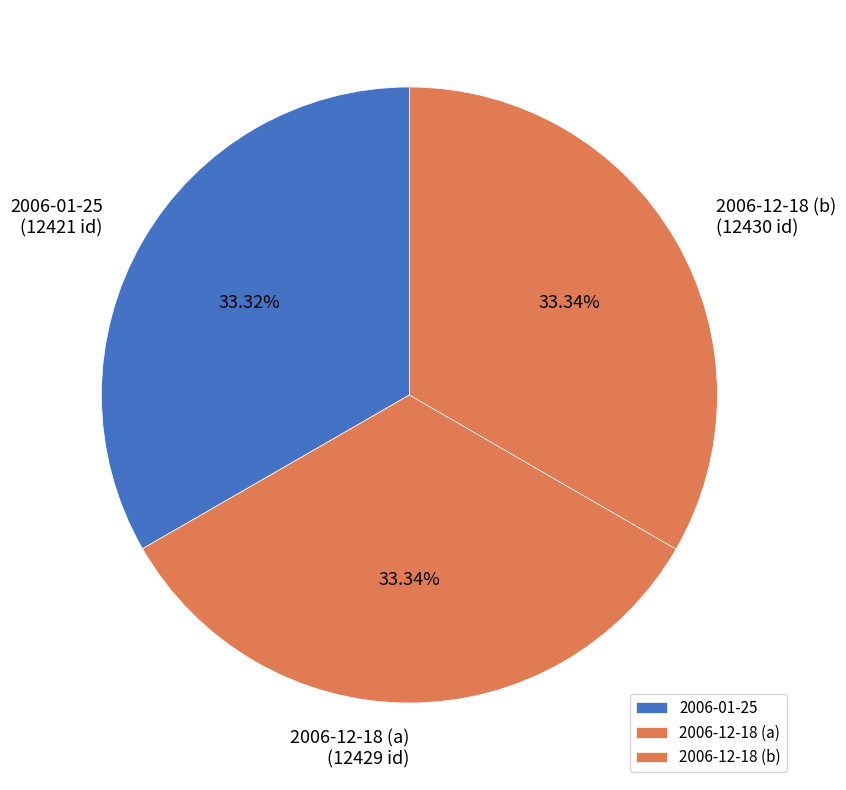

What percentage is NOT represented by 2006-12-18 (b)?

66.7%